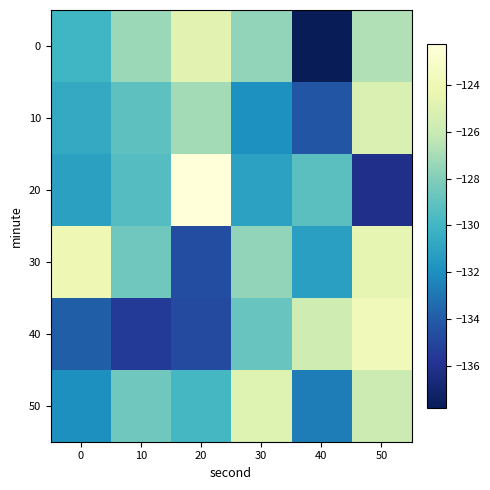

List the series in order of their peak value, highest first.

20, 40, 30, 0, 50, 10